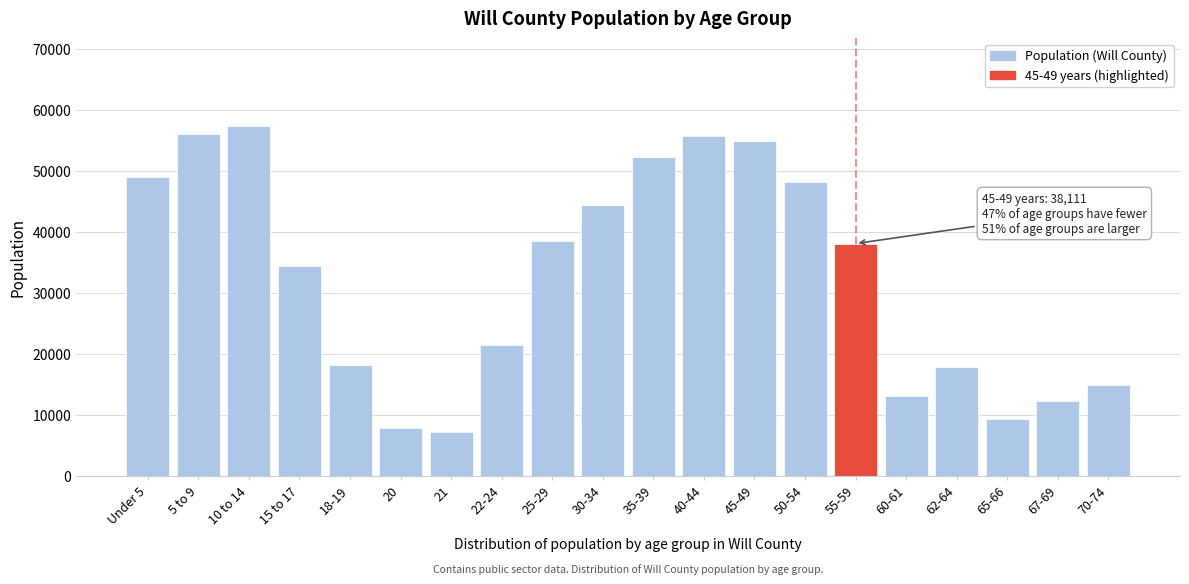

Reading left to right, transcribe all the data shown in this chart.

Under 5=49045	5 to 9=56056	10 to 14=57446	15 to 17=34407	18-19=18178	20=7767	21=7165	22-24=21475	25-29=38482	30-34=44481	35-39=52400	40-44=55715	45-49=54969	50-54=48183	55-59=38111	60-61=13079	62-64=17787	65-66=9269	67-69=12210	70-74=14939